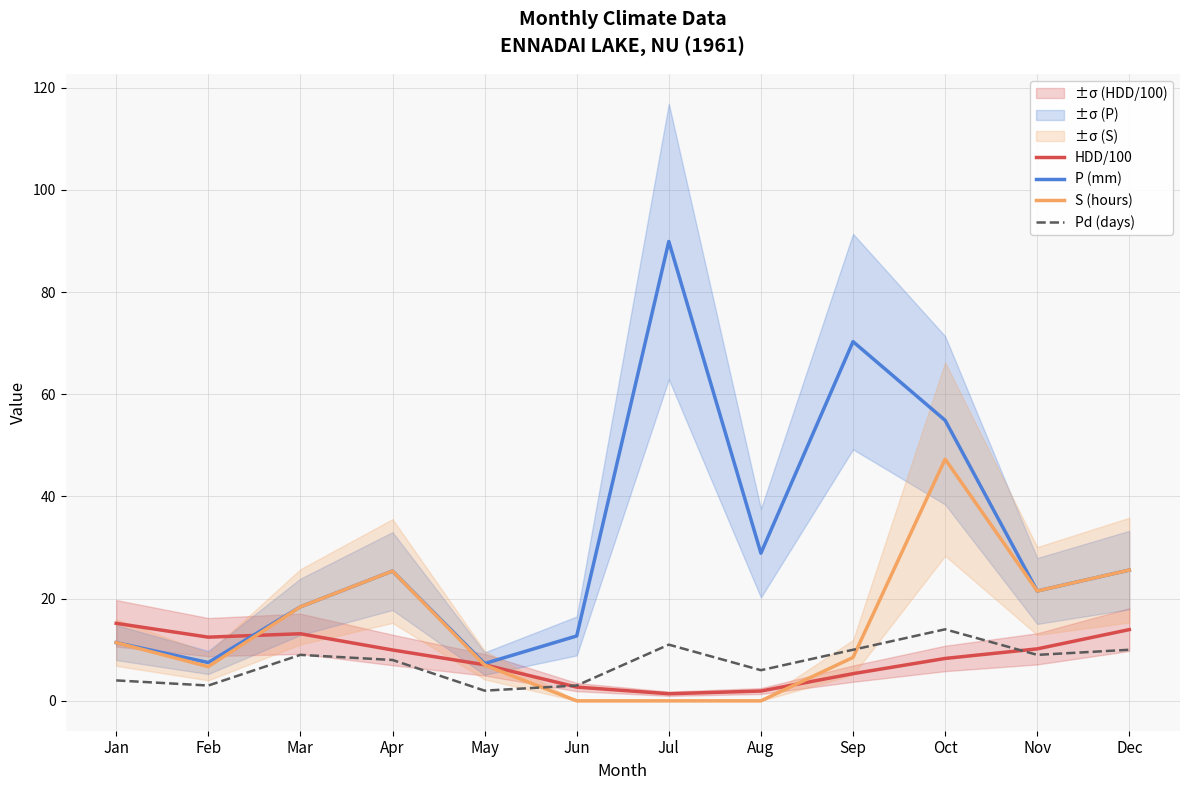

What is the difference between the S (hours) values at Sep and Jun?

8.5